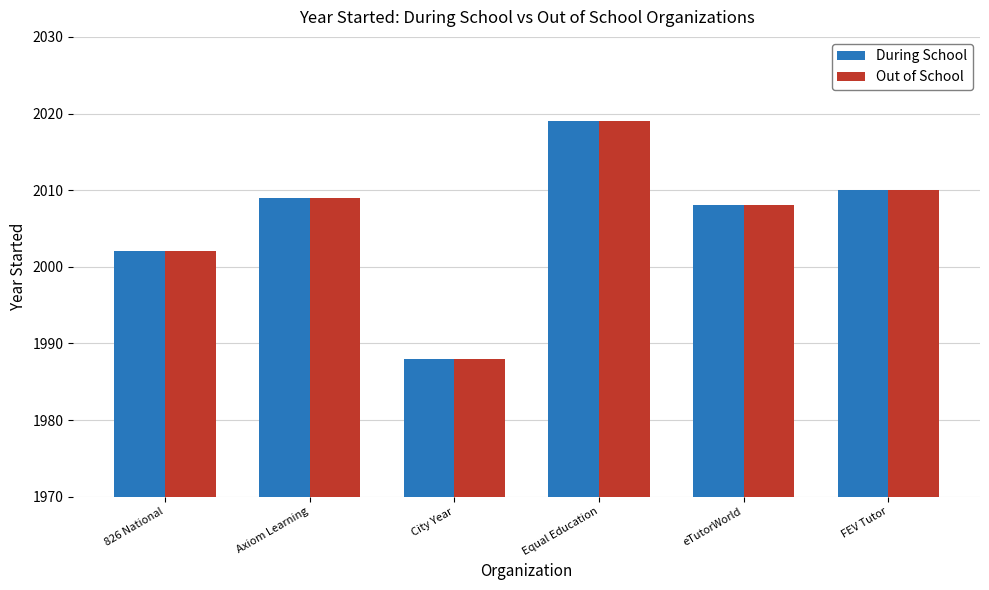

What is the difference between the Out of School values at Axiom Learning and City Year?

21